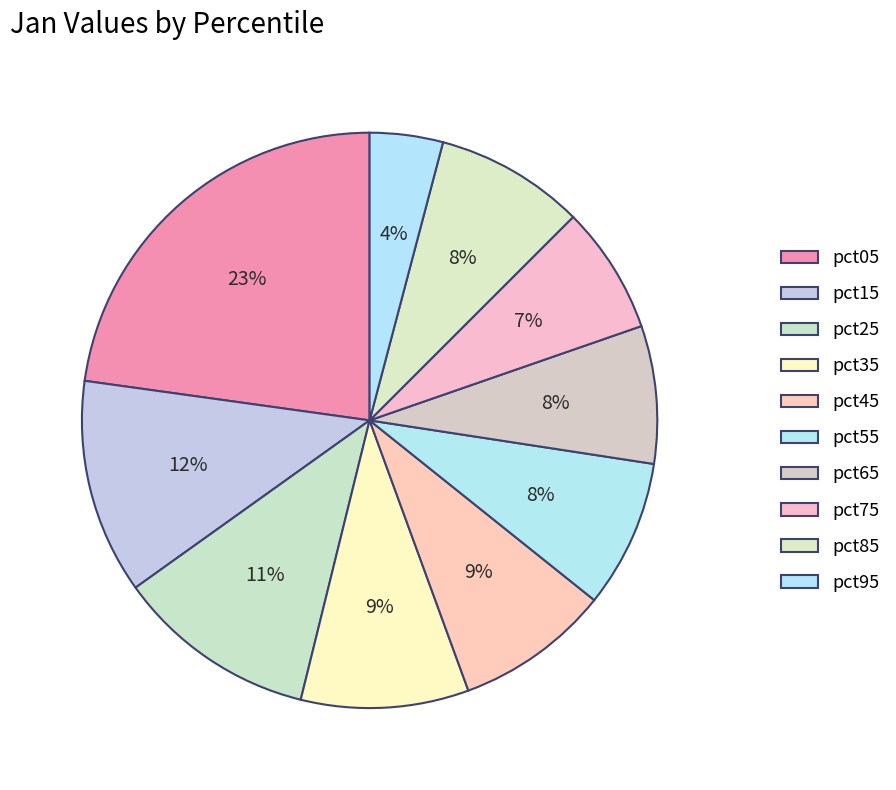

Which category has the biggest portion of the pie?

pct05